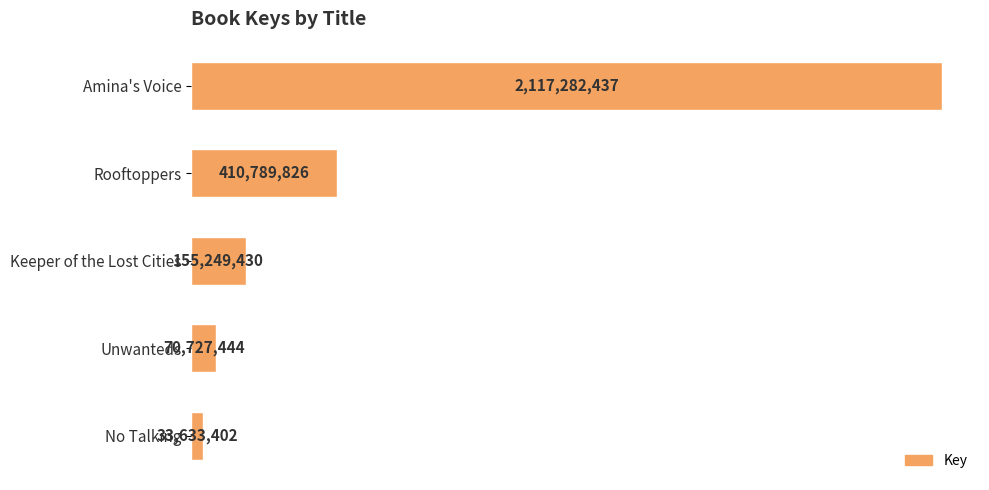

What is the smallest value displayed?

33633402